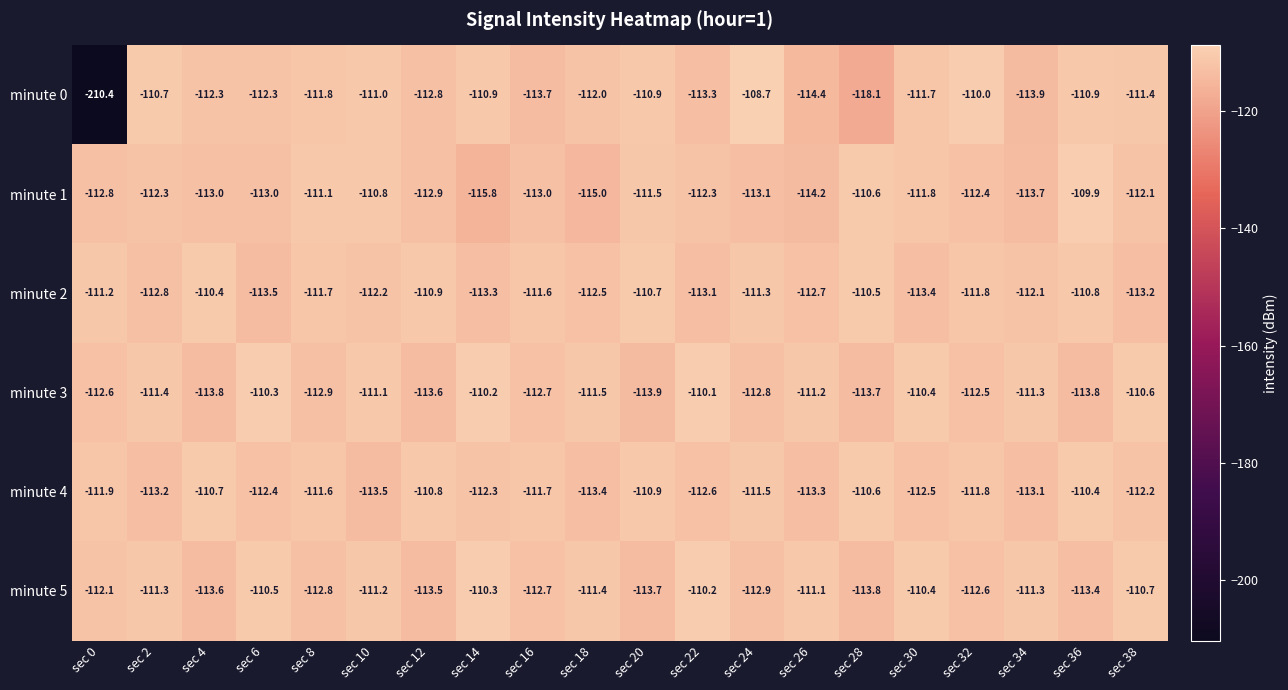

What is the difference between the second highest and second lowest values in the minute 3 series?

3.6